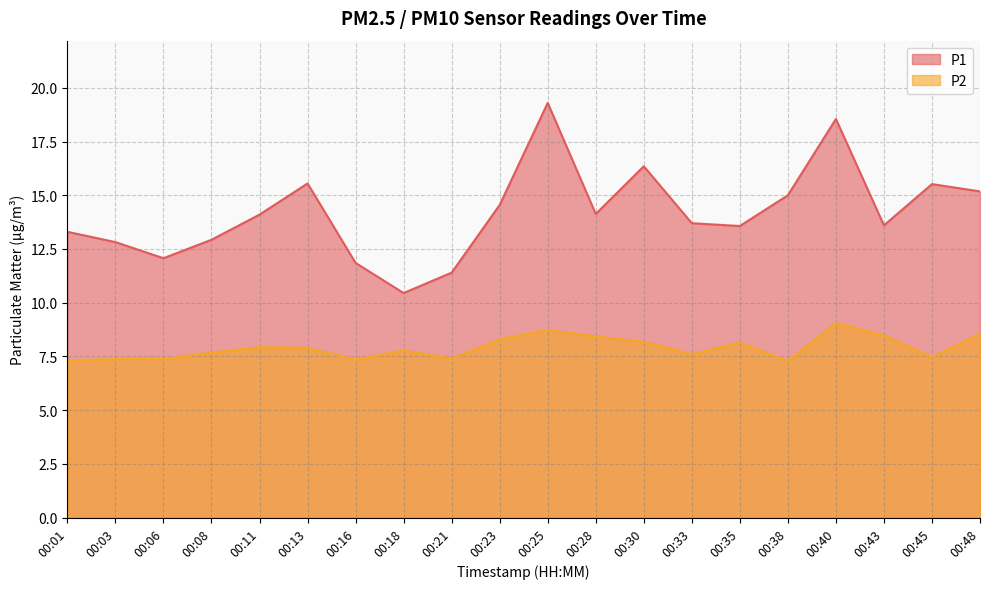

True or false: P1 and P2 intersect in this chart.

False